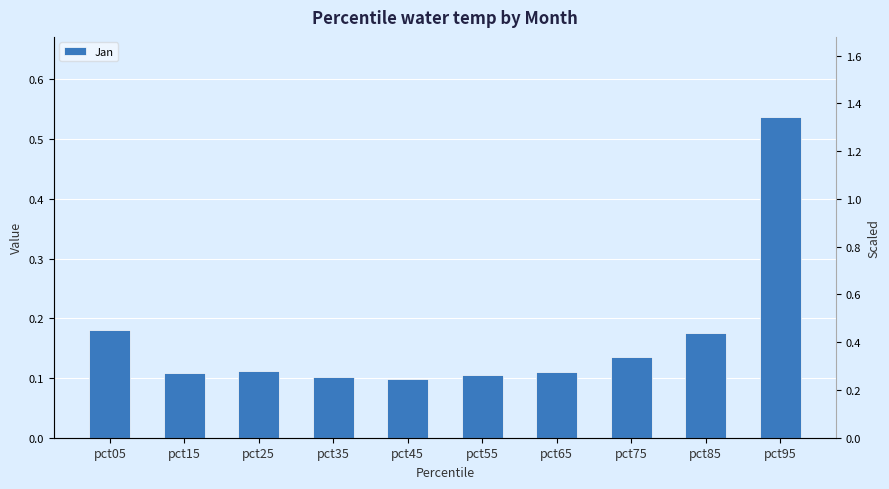

What is the difference between the maximum and minimum values?

0.4